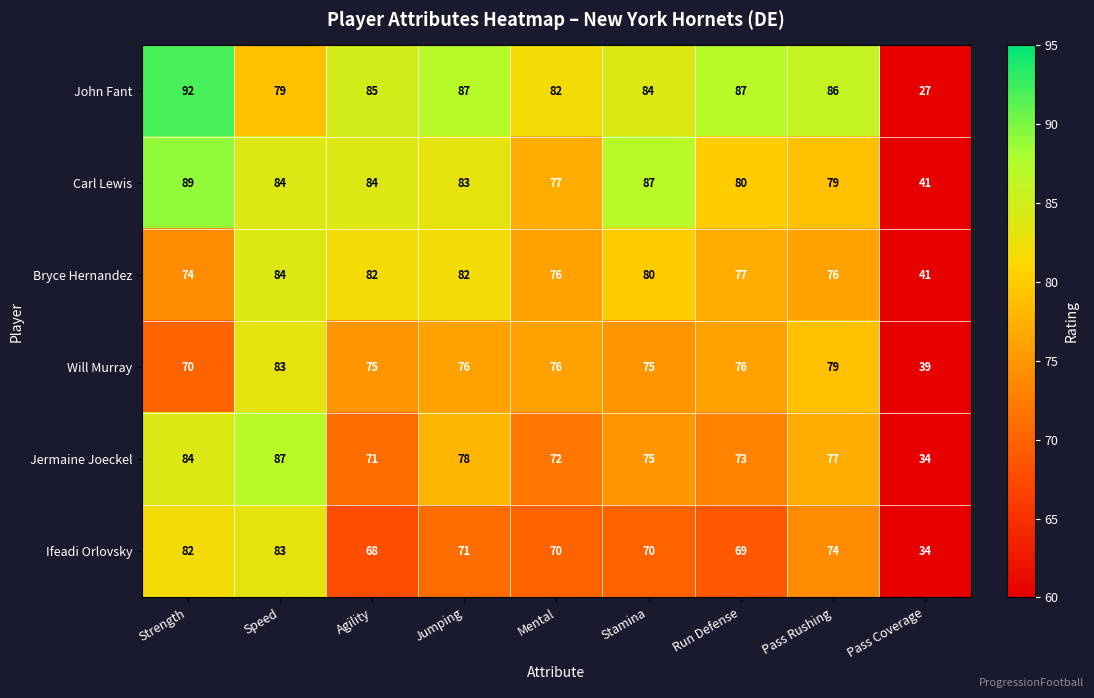

The value of Jermaine Joeckel at Speed is 87. True or false?

True